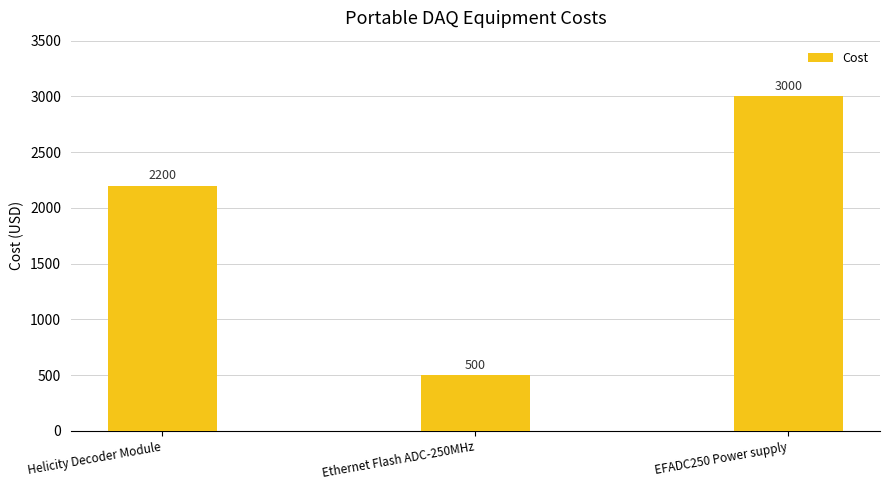

List the labels in order of value, smallest first.

Ethernet Flash ADC-250MHz, Helicity Decoder Module, EFADC250 Power supply